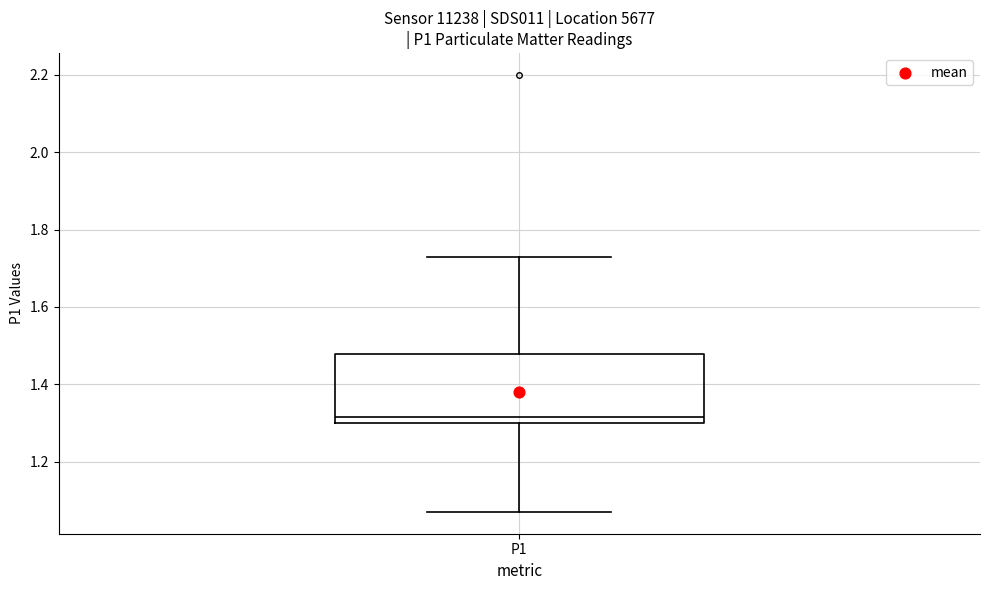

Where does the lower whisker of the box for P1 end on the y-axis? The values are not printed on the chart, so give them approximately, as read against the axis.

1.08